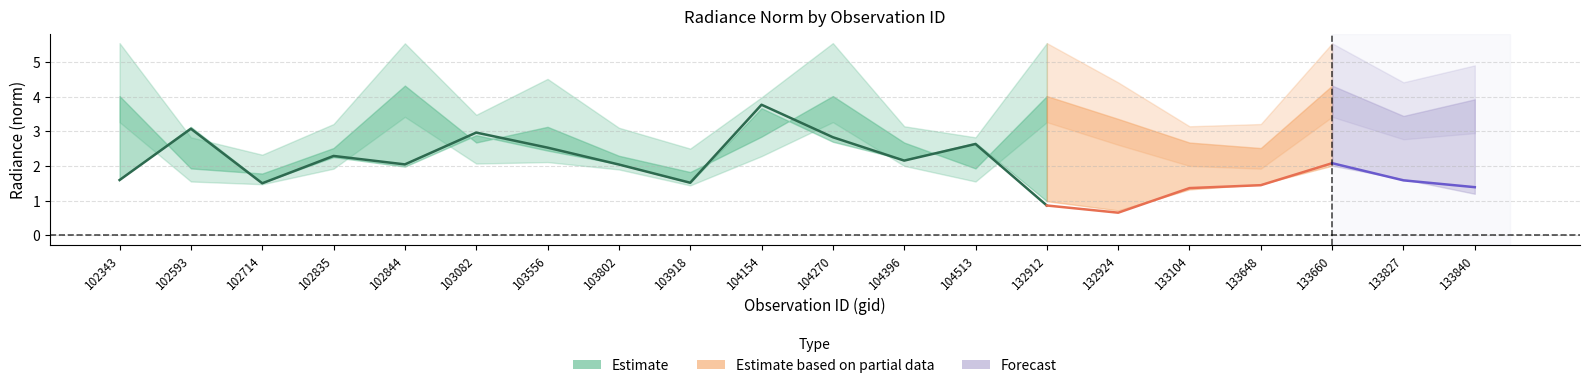

What is the maximum value for rade9_bin_3q?

5.6